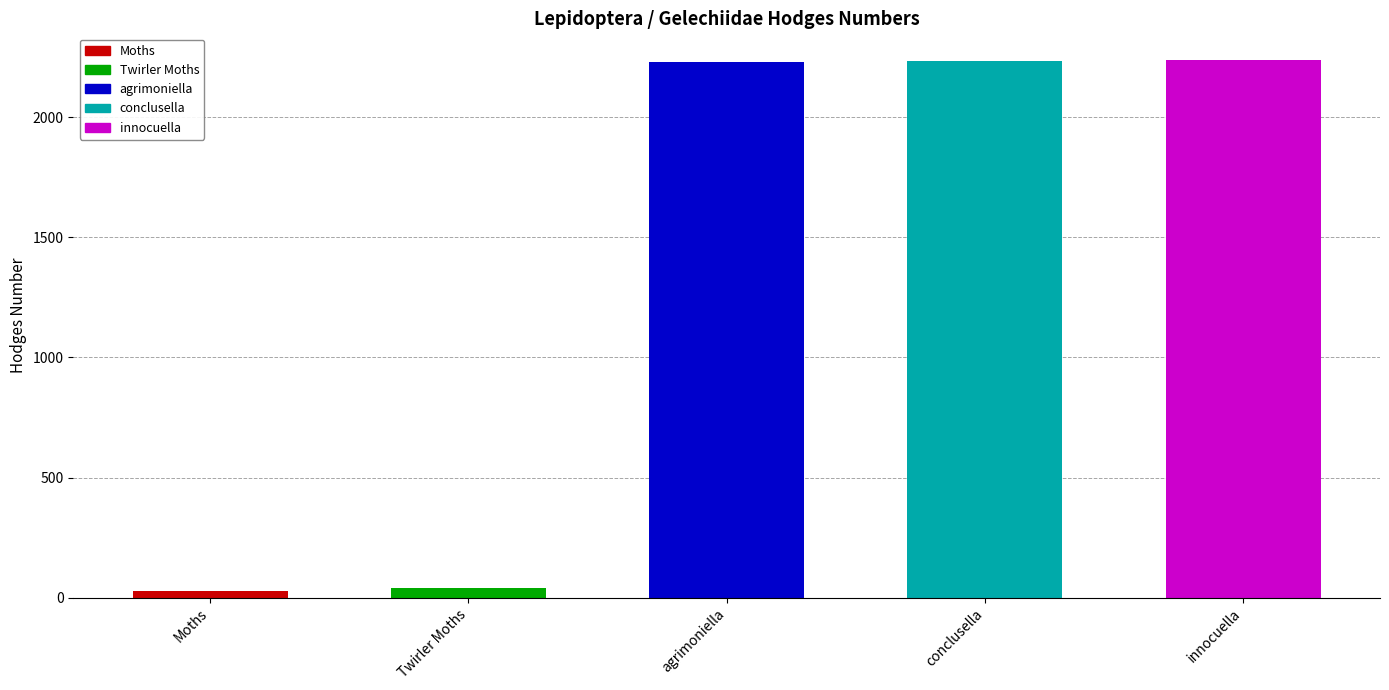

What is the label of the 1st bar from the left?

Moths